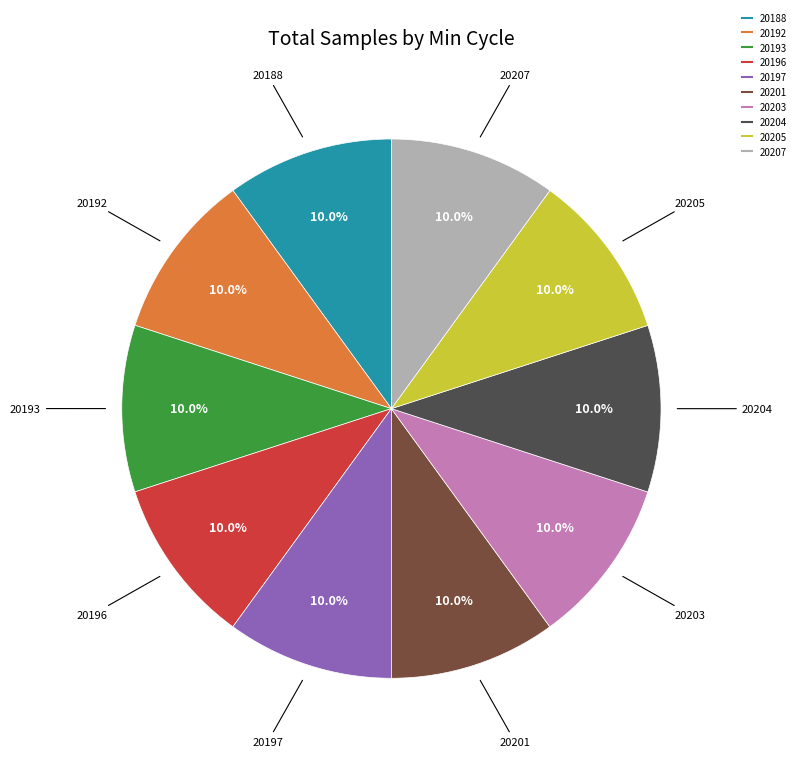

How many slices are in this pie chart?

10